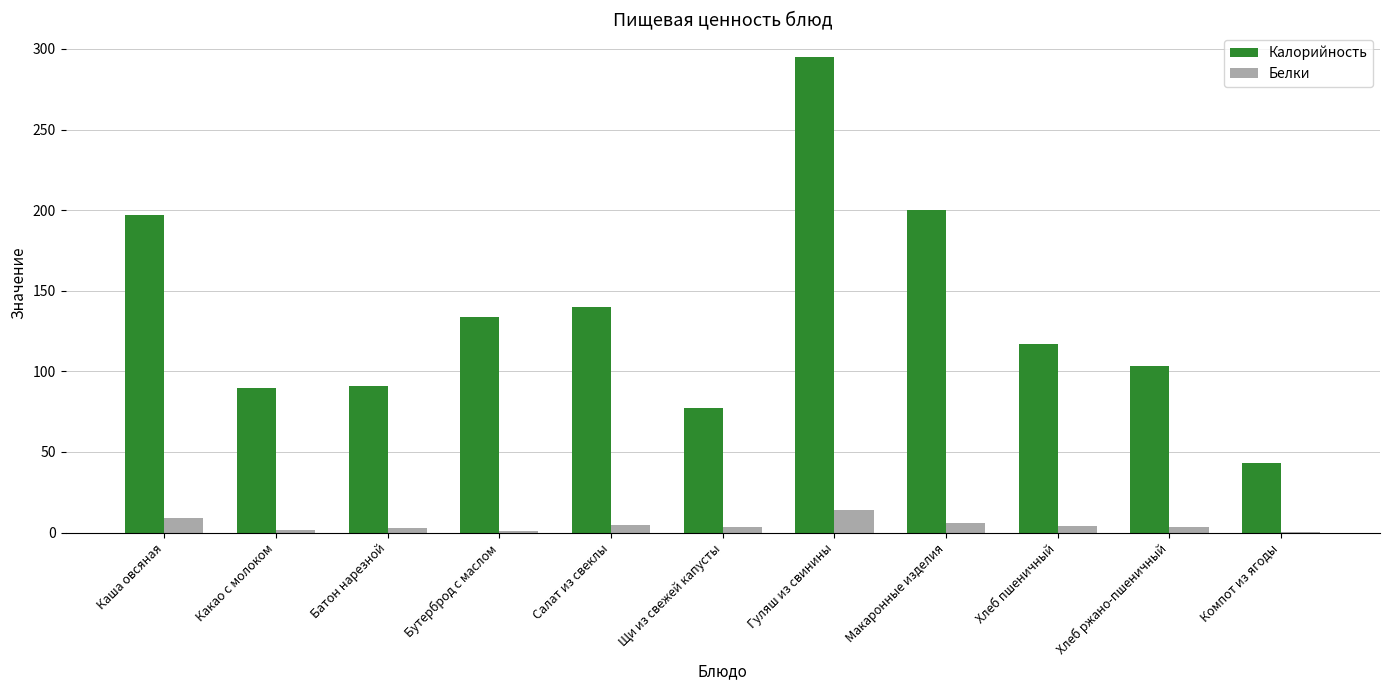

Which label corresponds to the largest value in the chart?

Гуляш из свинины